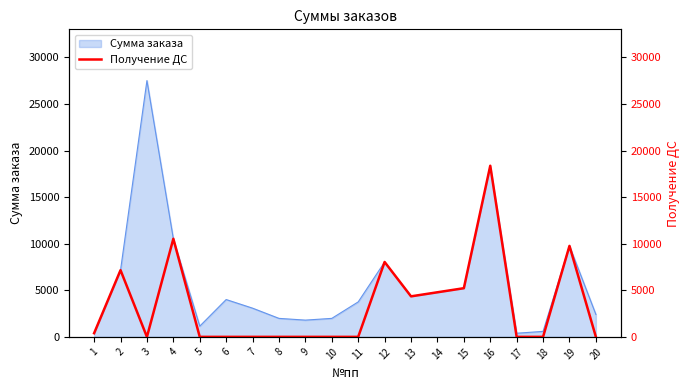

What is the average value?

3430.6